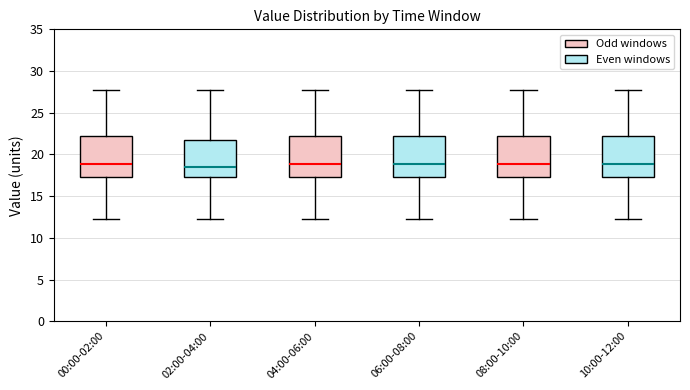

Reading left to right, read every box against the y-axis: the position of its median line, the range the box covers, and the ends of its whiskers. The values are not printed on the chart, so give them approximately, as read against the axis.

00:00-02:00: median 19.0, box 17.5 to 22.0, whiskers 12.0 to 27.5
02:00-04:00: median 18.5, box 17.5 to 21.5, whiskers 12.0 to 27.5
04:00-06:00: median 19.0, box 17.5 to 22.0, whiskers 12.0 to 27.5
06:00-08:00: median 19.0, box 17.5 to 22.0, whiskers 12.0 to 27.5
08:00-10:00: median 19.0, box 17.5 to 22.0, whiskers 12.0 to 27.5
10:00-12:00: median 19.0, box 17.5 to 22.0, whiskers 12.0 to 27.5